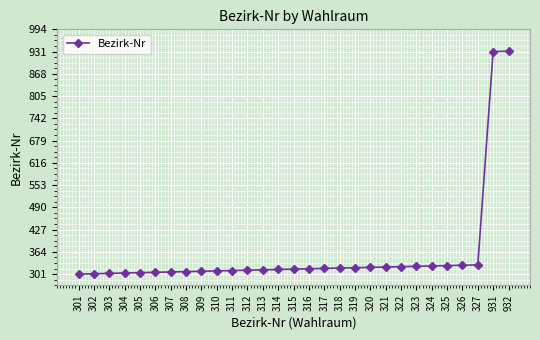

The value at 326 is 326. True or false?

True